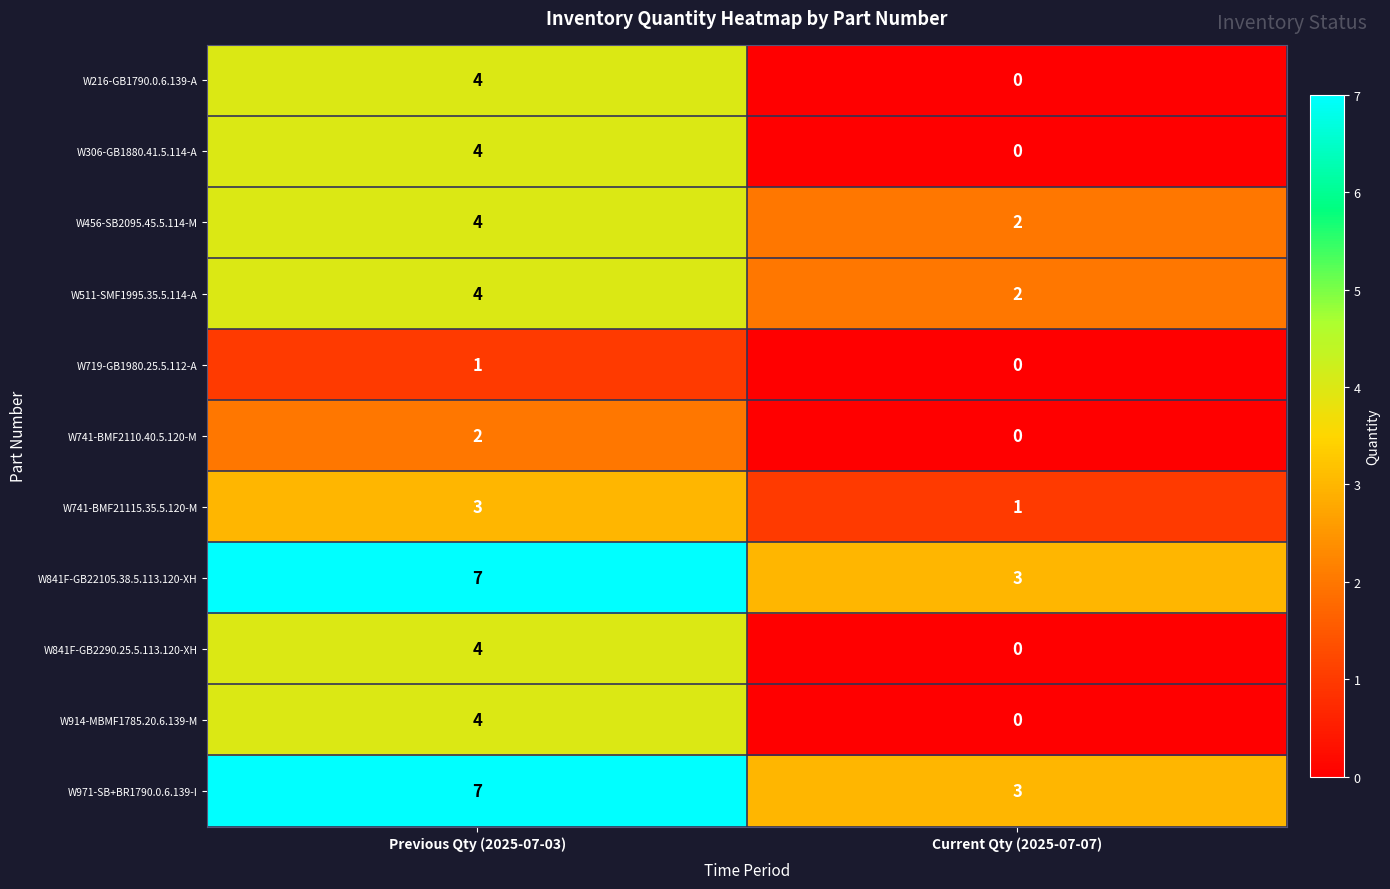

What is the greatest value displayed?

7